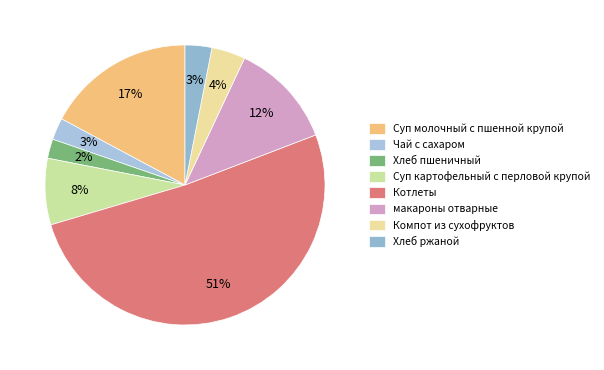

Count the number of slices in the pie.

8